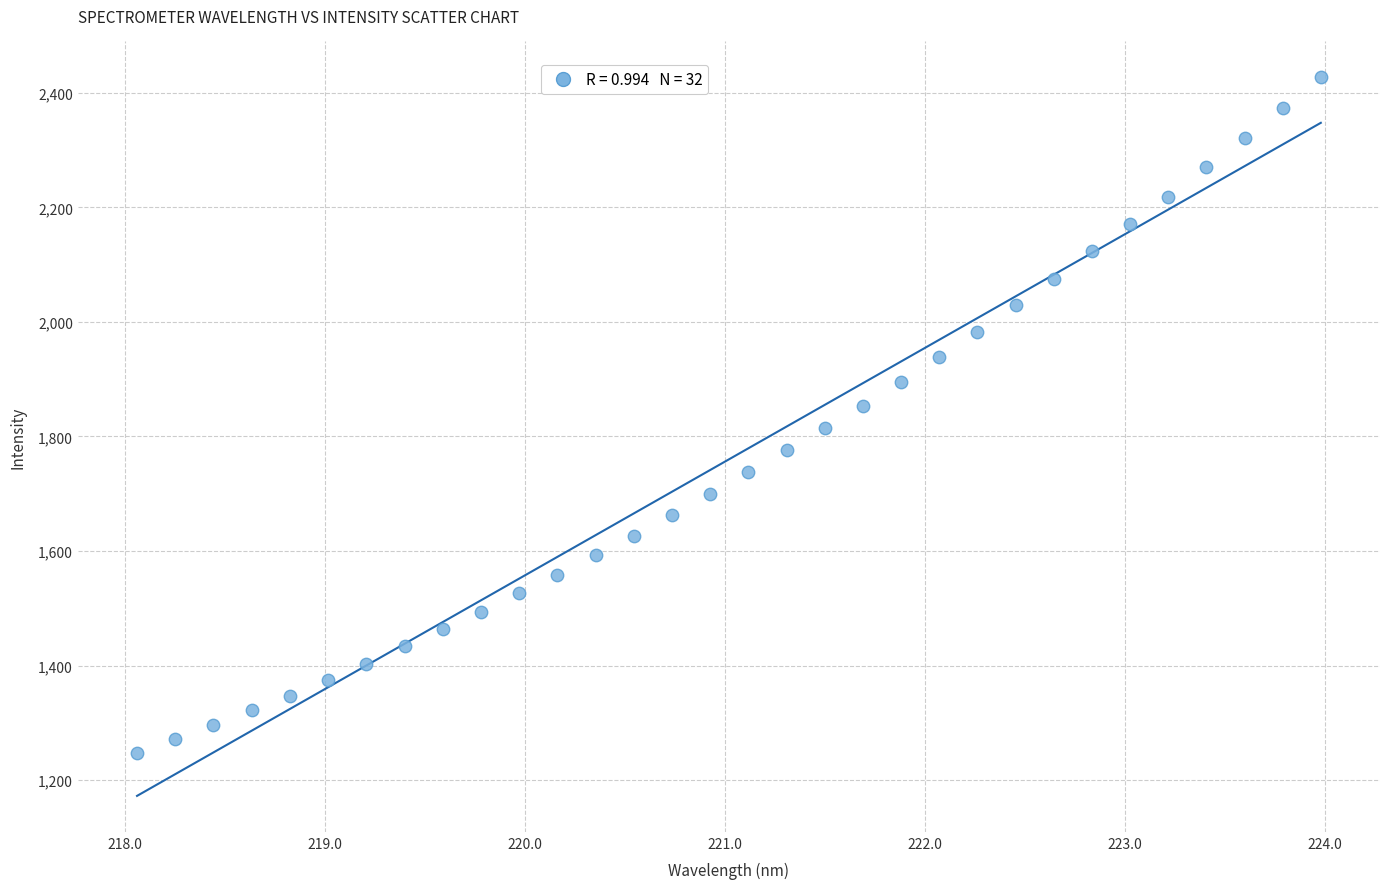

What is the range of Y values (max minus min)?

1178.8